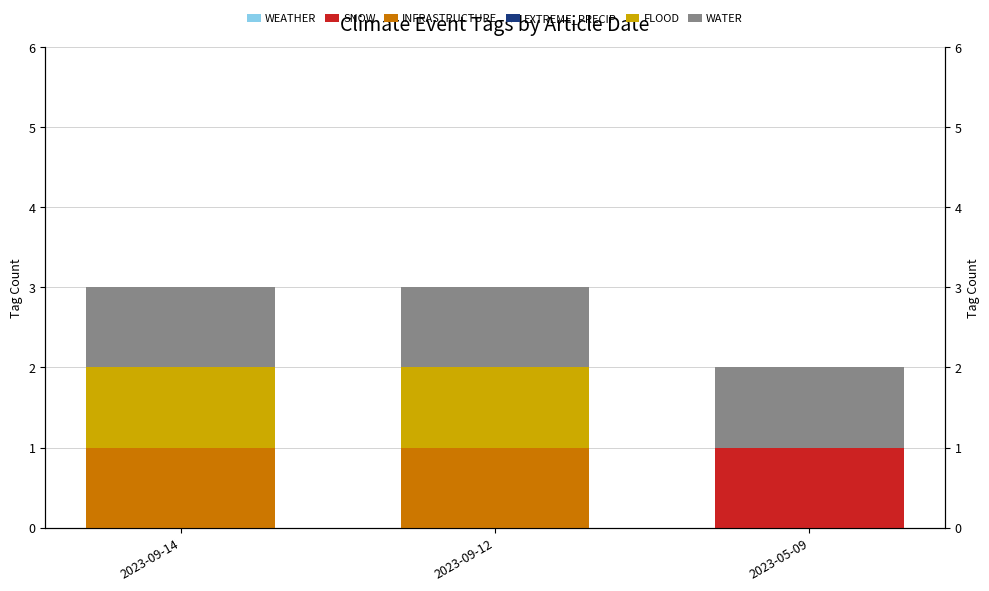

How many bars are there in each group?

6